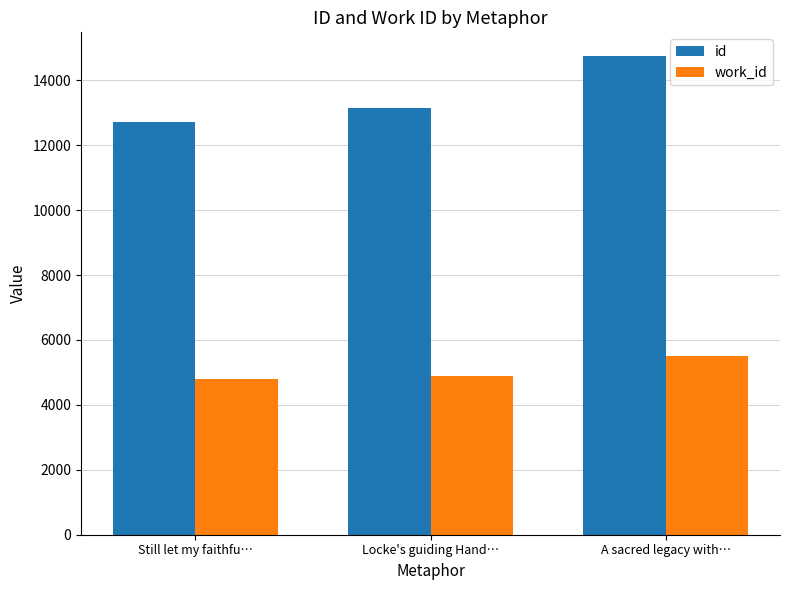

List the labels in order of id value, largest first.

A sacred legacy with…, Locke's guiding Hand…, Still let my faithfu…